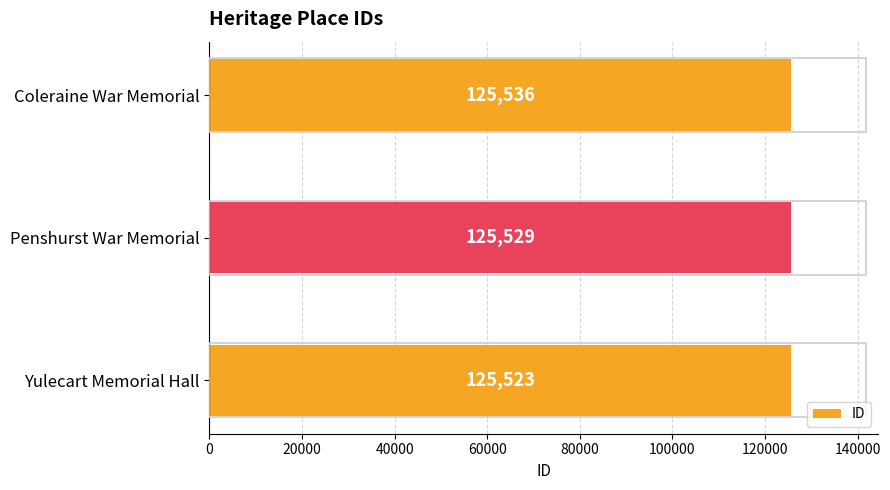

The chart shows a value of 125523 at Yulecart Memorial Hall. True or false?

True